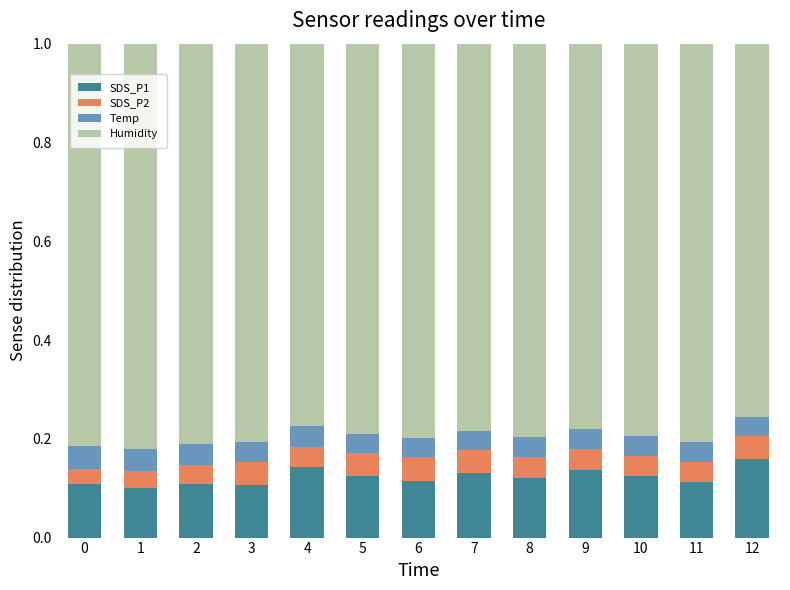

What is the sum of all SDS_P1 values?

1.6